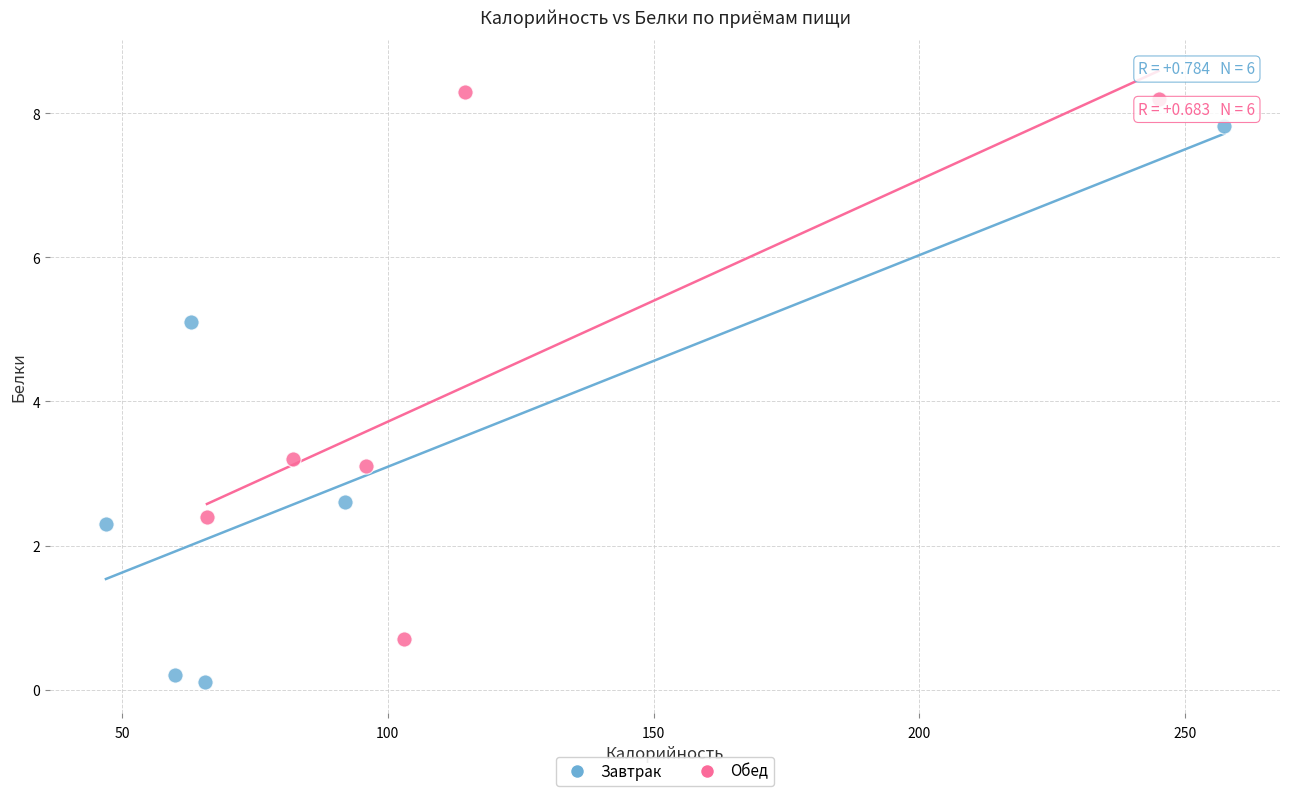

Which series reaches the maximum Y coordinate?

Обед